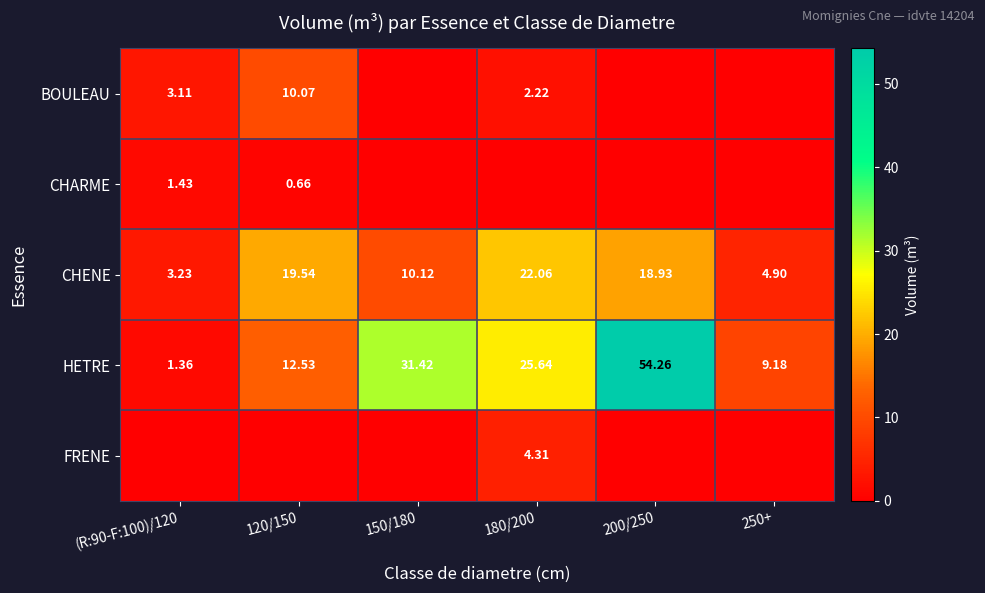

What is the sum of all BOULEAU values?

15.4